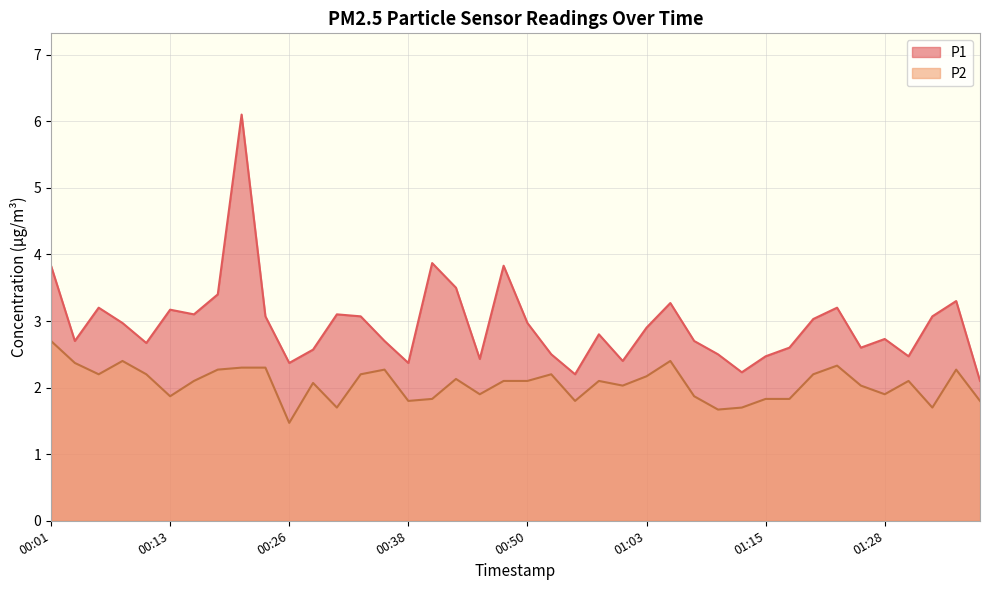

Is the value of P1 at 00:45 greater than the value of P2 at 01:08?

Yes